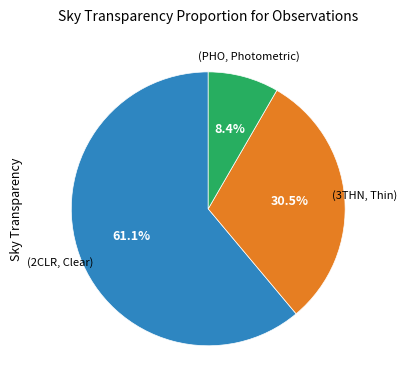

Is there a majority slice in this chart?

Yes